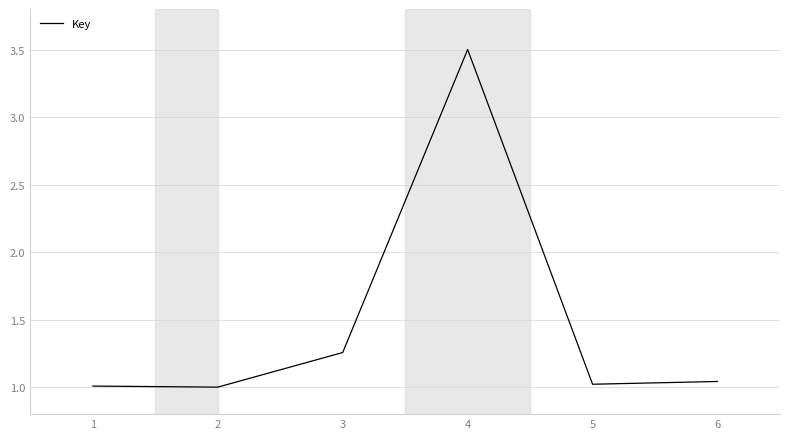

Which has a higher value, 3 or 5?

3